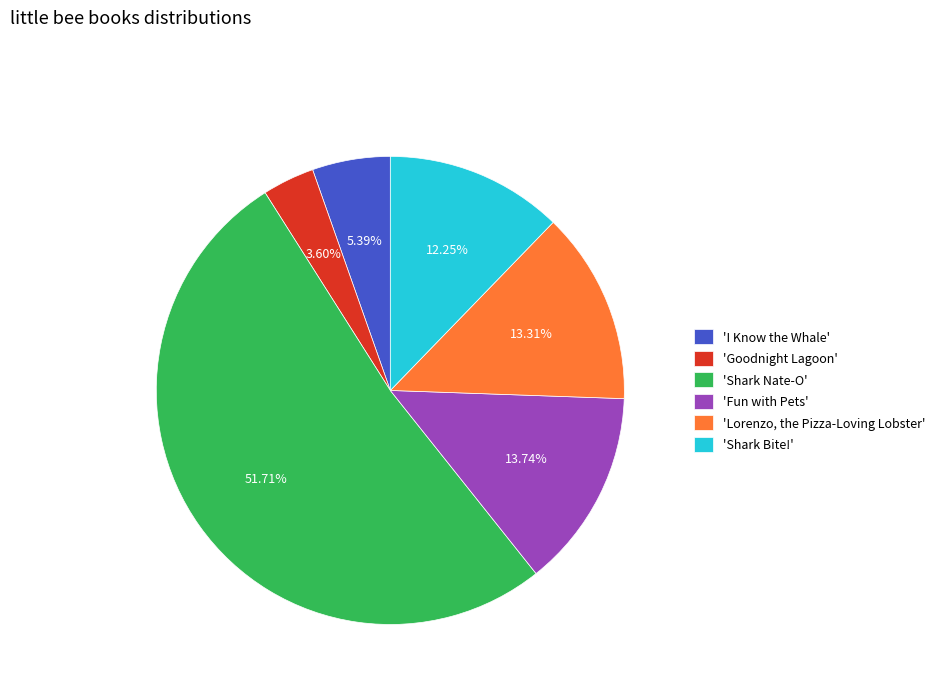

How many segments does this pie chart have?

6